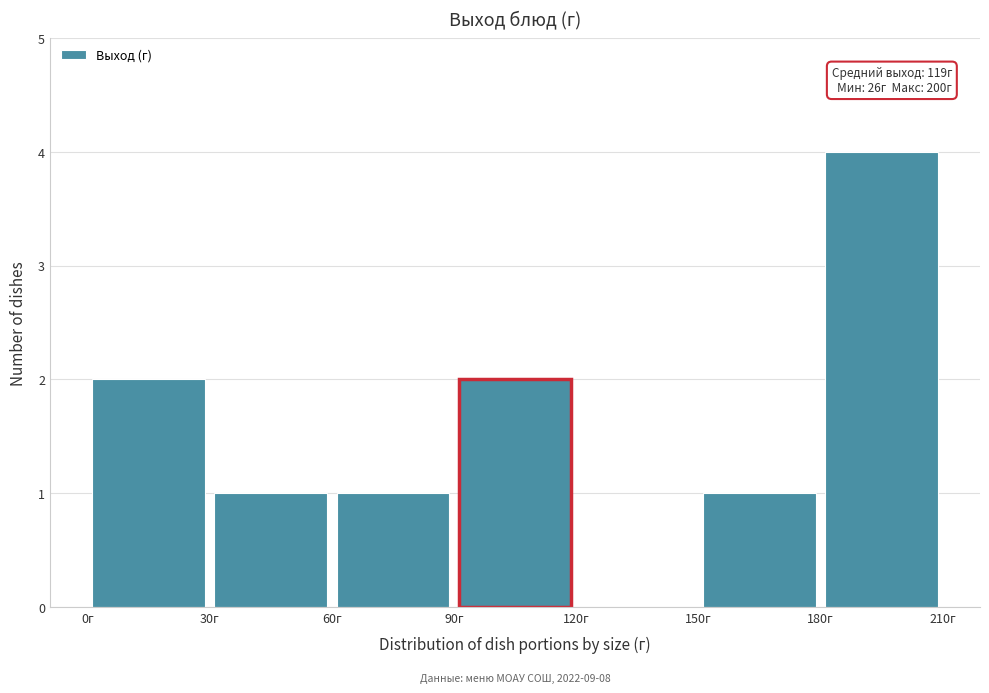

Which range on the x-axis has the tallest bar?

180 to 210